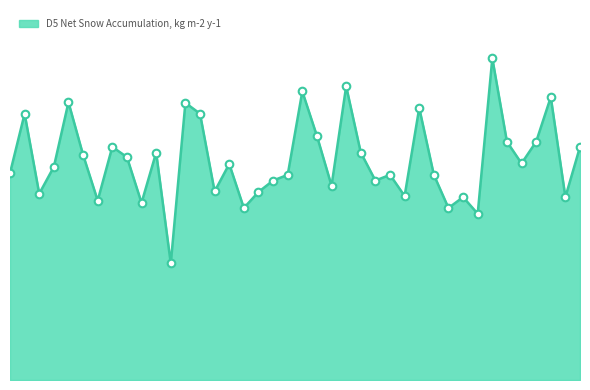

Is this an area chart (filled region under the line)?

Yes